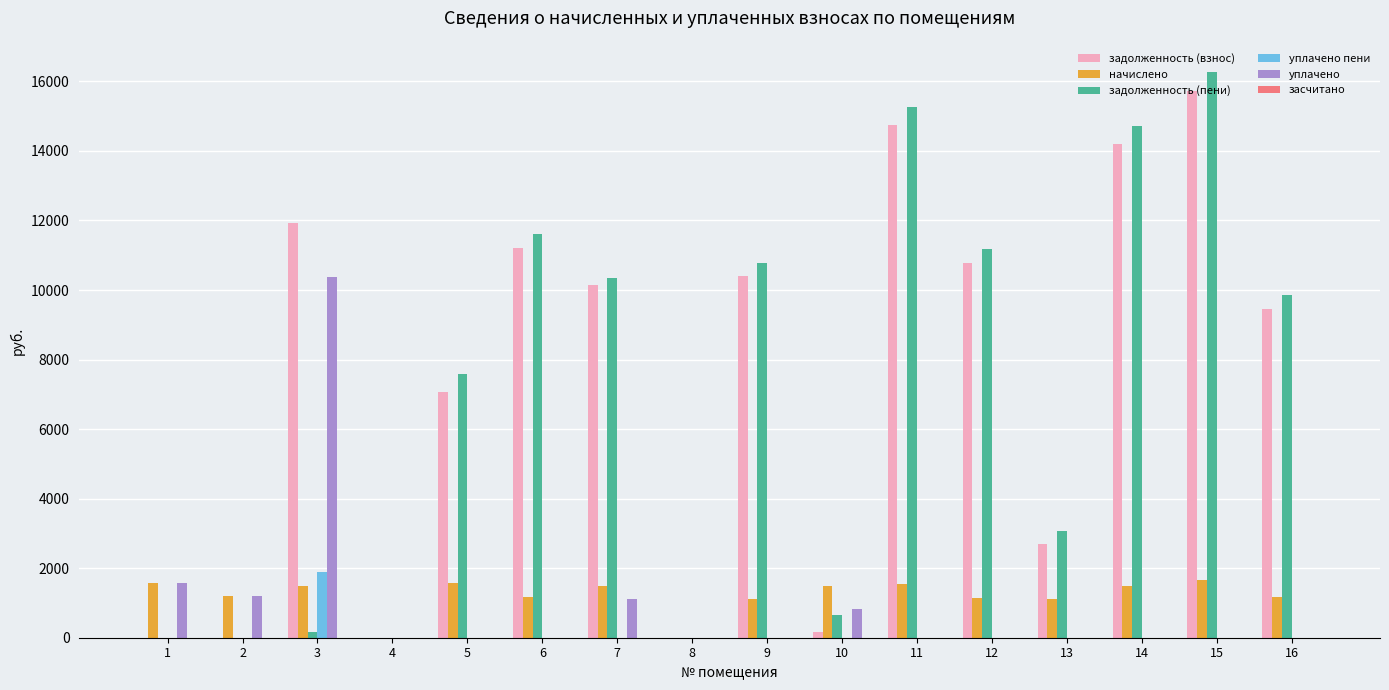

Count the number of categories in the chart.

16